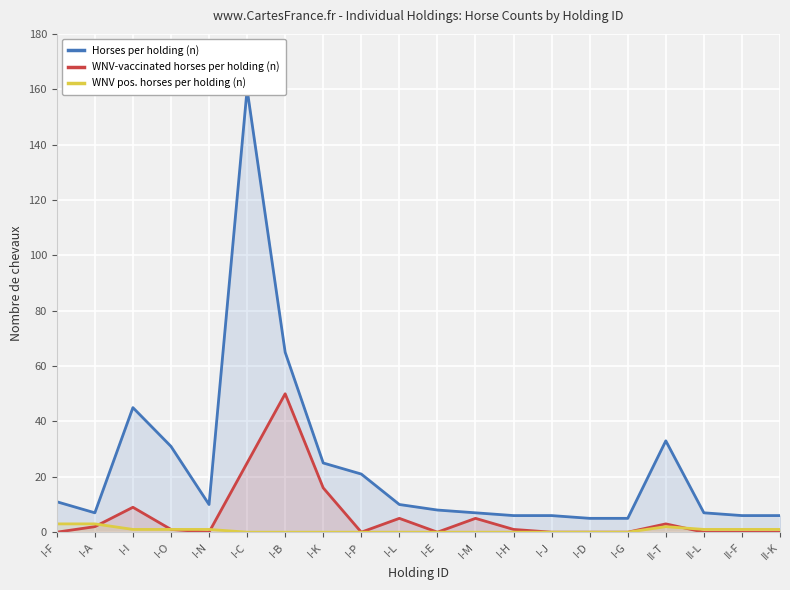

At which label is Horses per holding (n) closest to 82?

I-B